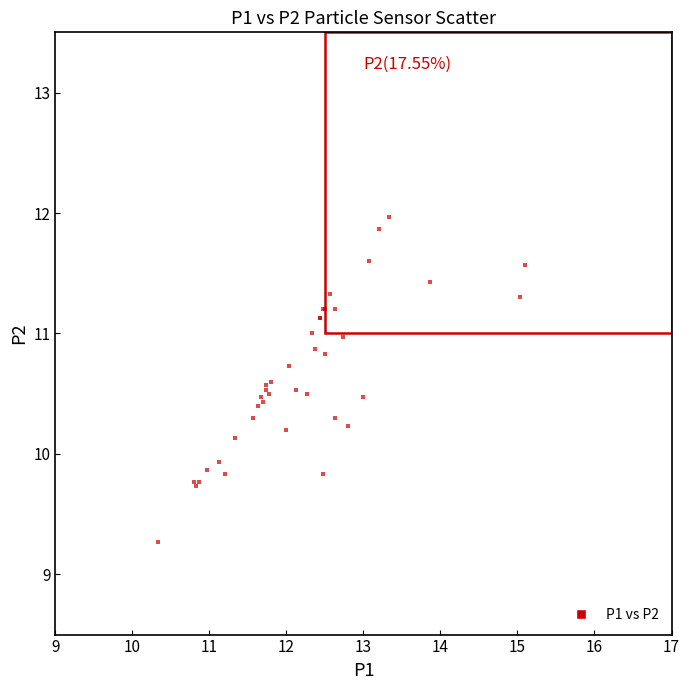

What Y value in the scatter plot is closest to 10?

9.9